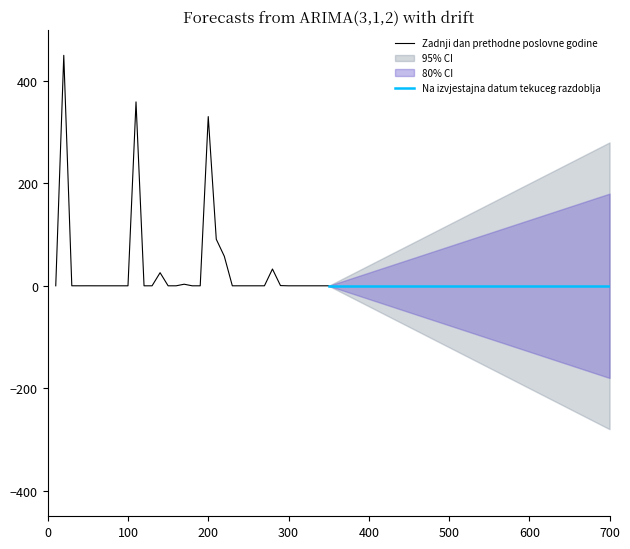

At which label is Zadnji dan prethodne poslovne godine closest to 225?

200